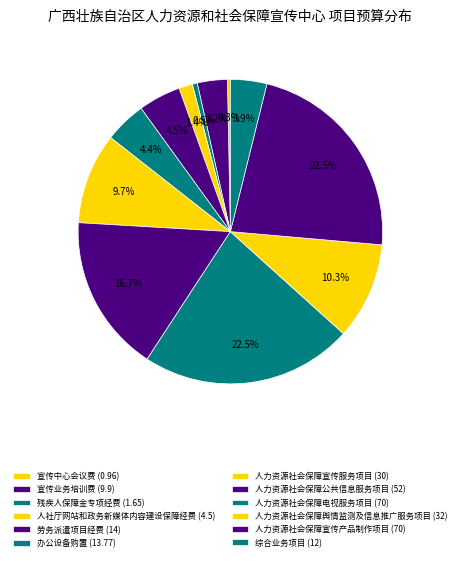

How many slices are in this pie chart?

12